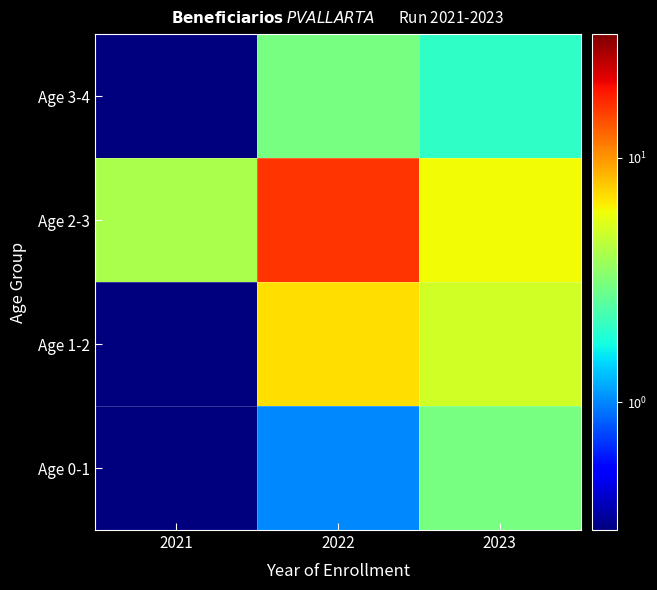

What is the total value across all series at 2021?

4.9